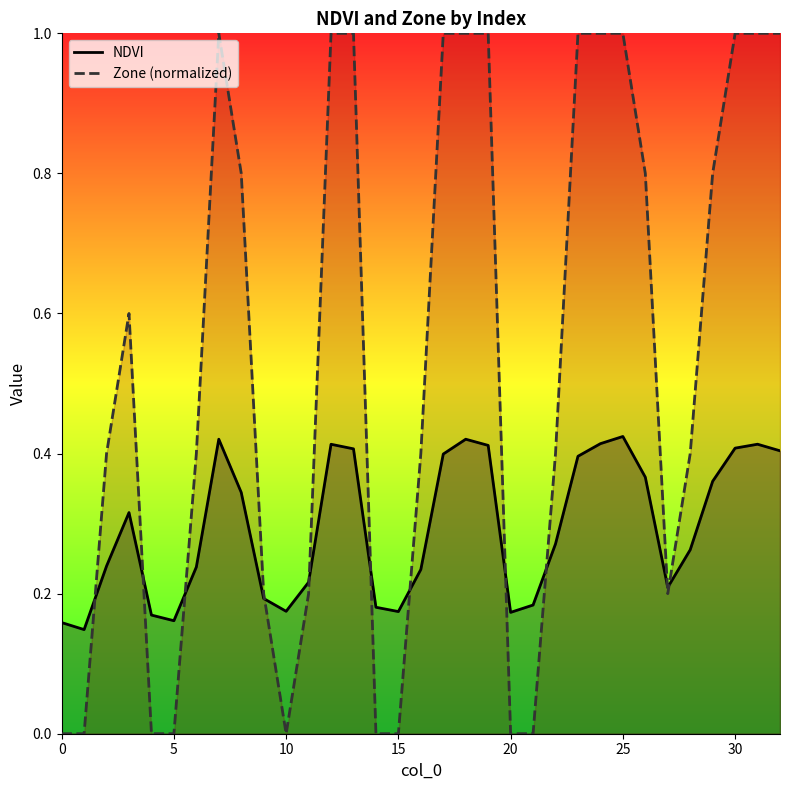

Reading left to right, transcribe all the data shown in this chart.

NDVI: 0.2	0.1	0.2	0.3	0.2	0.2	0.2	0.4	0.3	0.2	0.2	0.2	0.4	0.4	0.2	0.2	0.2	0.4	0.4	0.4	0.2	0.2	0.3	0.4	0.4	0.4	0.4	0.2	0.3	0.4	0.4	0.4	0.4
Zone (normalized): 0.0	0.0	0.4	0.6	0.0	0.0	0.4	1.0	0.8	0.2	0.0	0.2	1.0	1.0	0.0	0.0	0.4	1.0	1.0	1.0	0.0	0.0	0.4	1.0	1.0	1.0	0.8	0.2	0.4	0.8	1.0	1.0	1.0